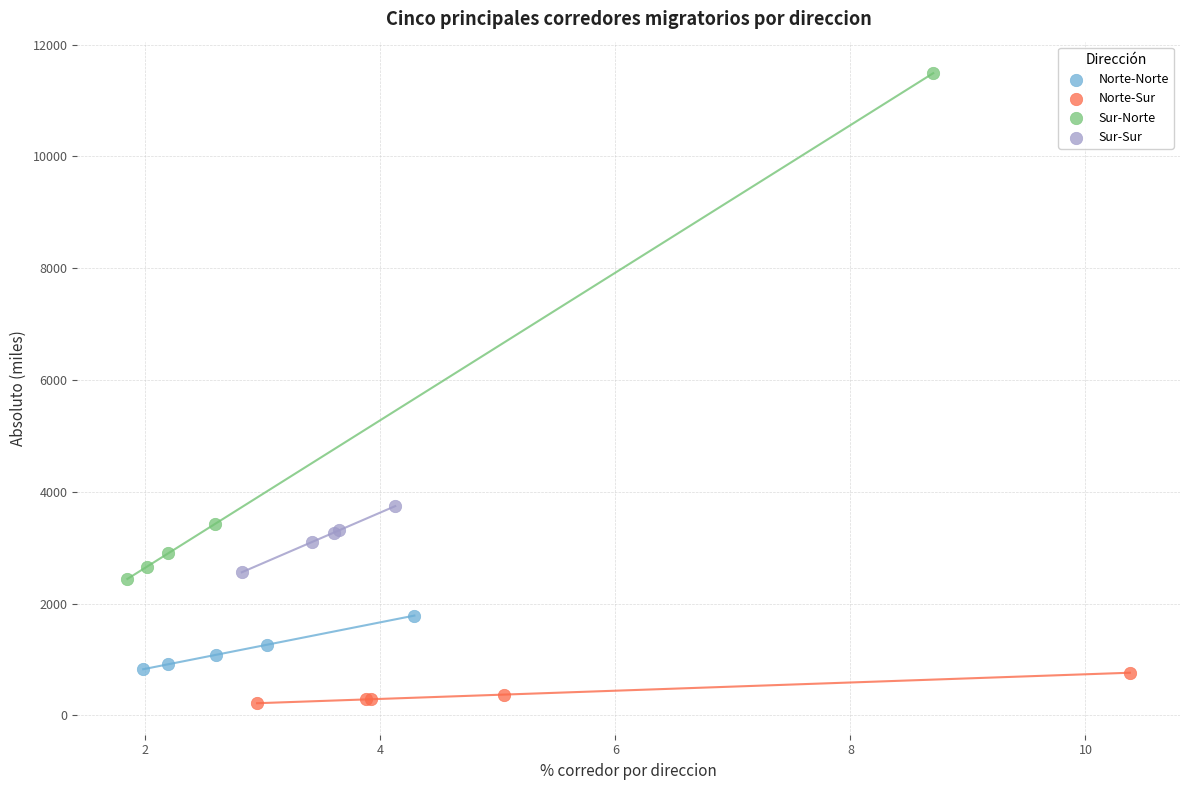

Which series has the widest spread of Y values?

Sur-Norte